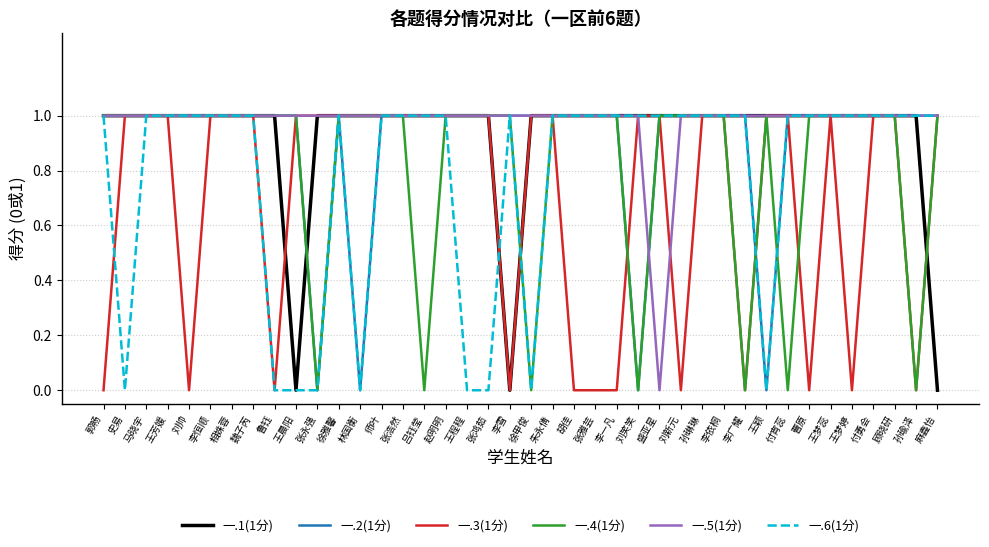

Between 张浩然 and 付勇会, which series saw the biggest shift?

一.1(1分)